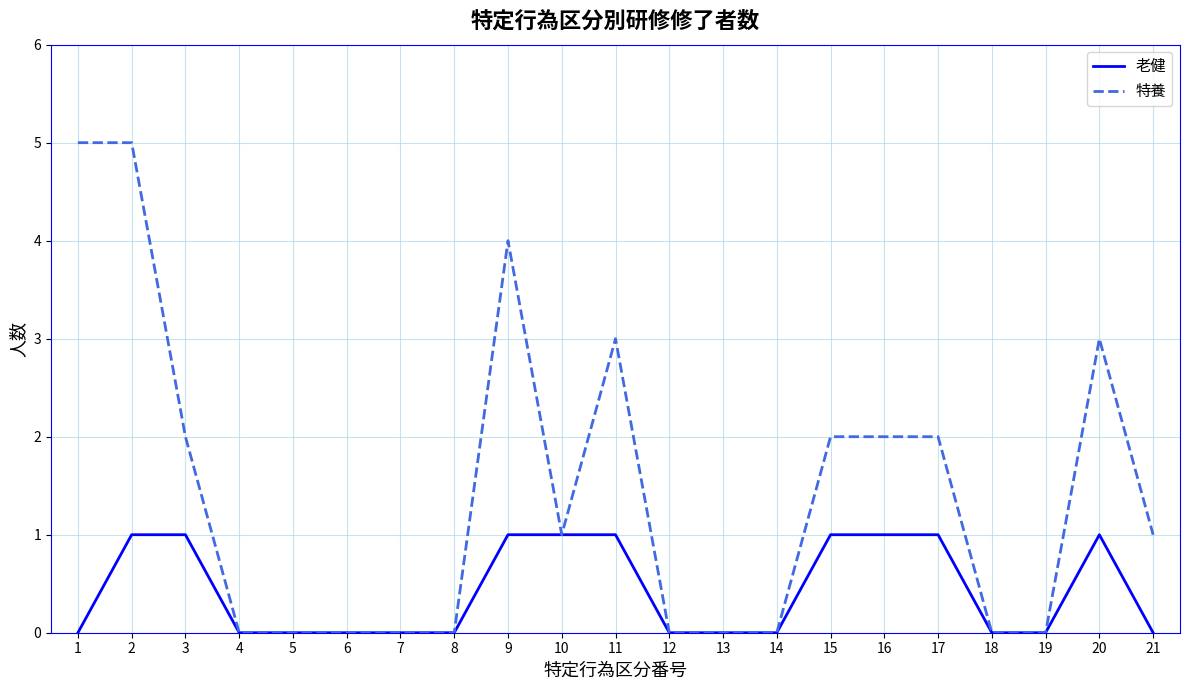

List the series in order of their peak value, highest first.

特養, 老健